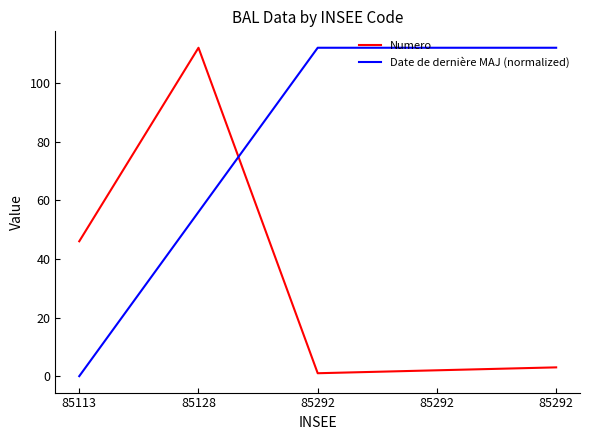

What are all the series names shown in the legend?

Numero, Date de dernière MAJ (normalized)